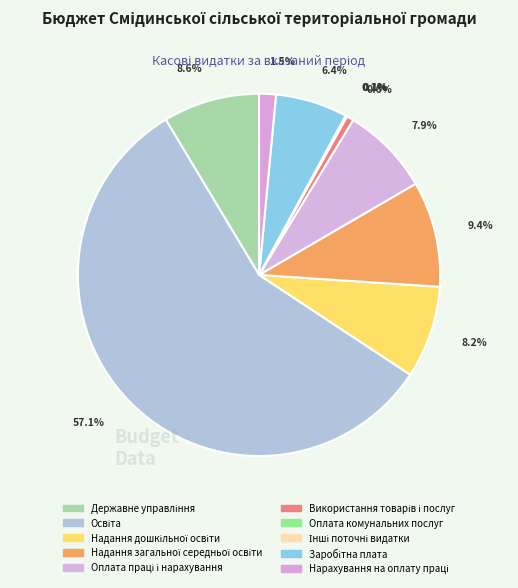

How many segments does this pie chart have?

10